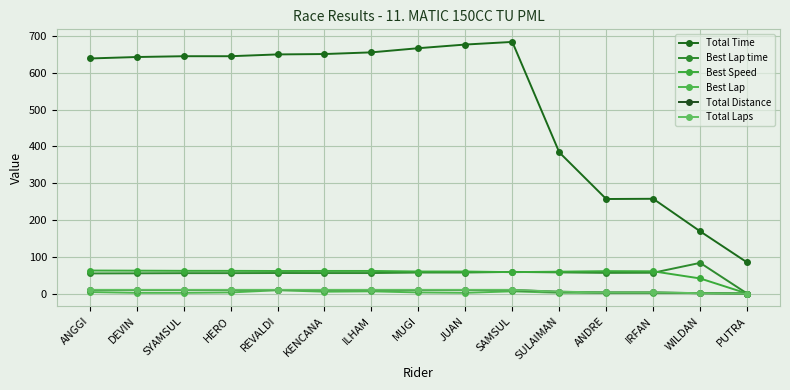

The value of Best Lap time at ILHAM is 55.7. True or false?

True